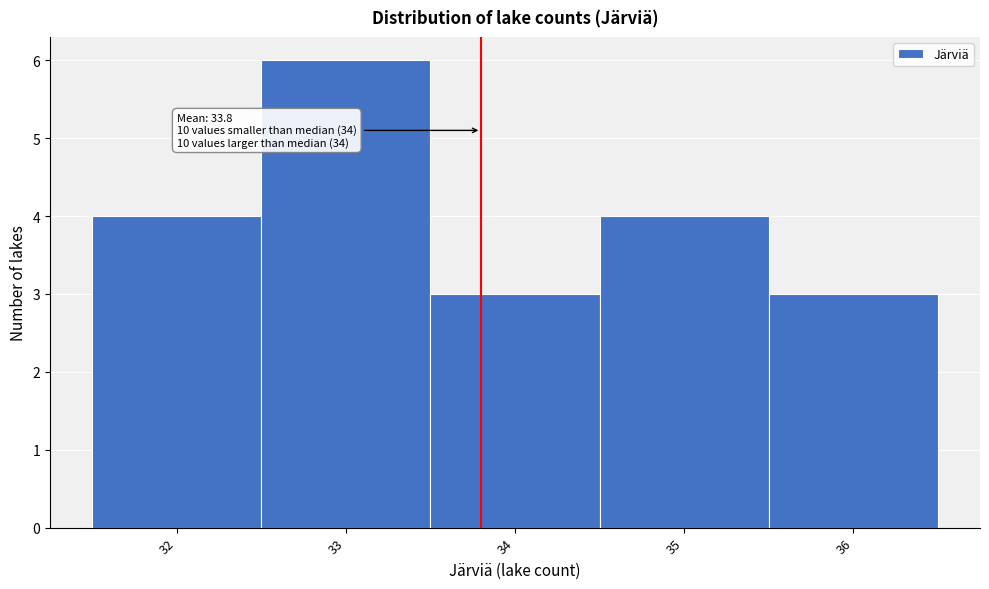

Which range on the x-axis has the tallest bar?

32.5 to 33.5